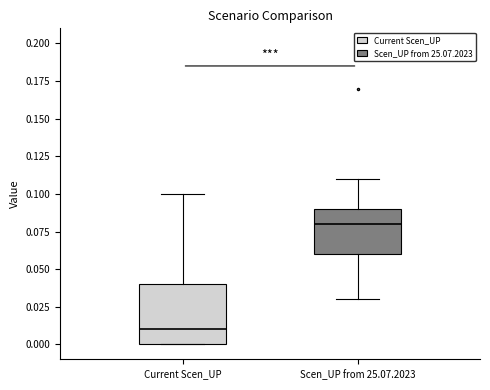

Where is the upper edge of the box for Current Scen_UP on the y-axis? The values are not printed on the chart, so give them approximately, as read against the axis.

0.04